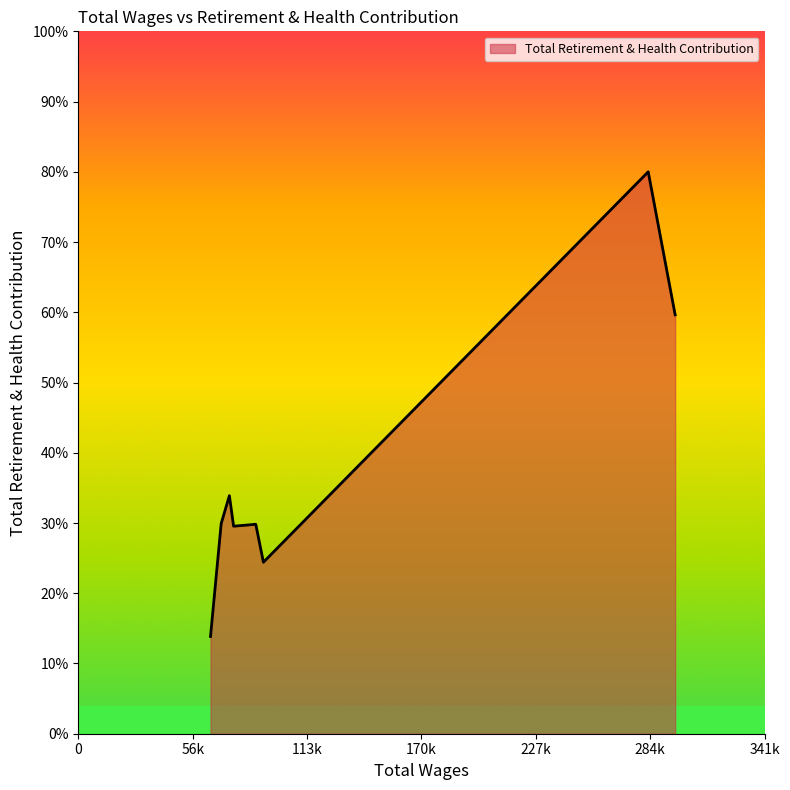

Does the chart display data point markers on the line(s)?

No